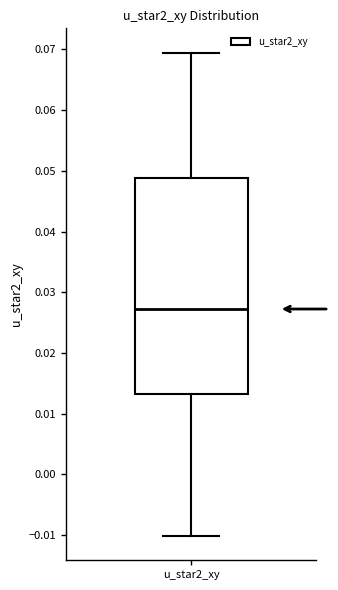

Where does the lower whisker of the box for u_star2_xy end on the y-axis? The values are not printed on the chart, so give them approximately, as read against the axis.

-0.010